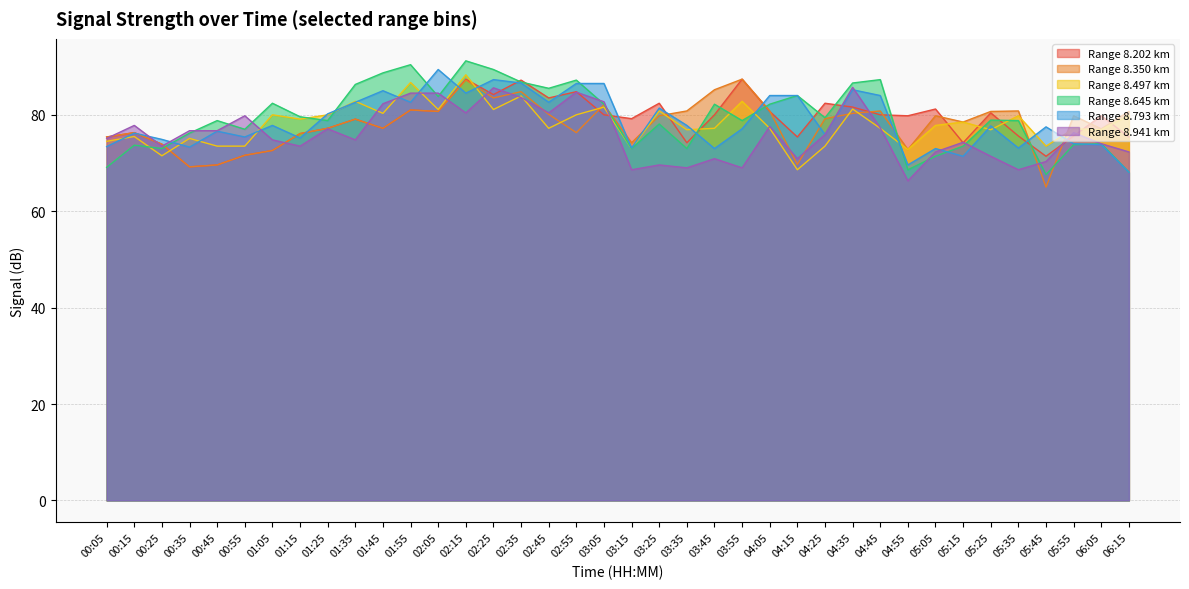

What is the minimum value for 8.350?

65.0